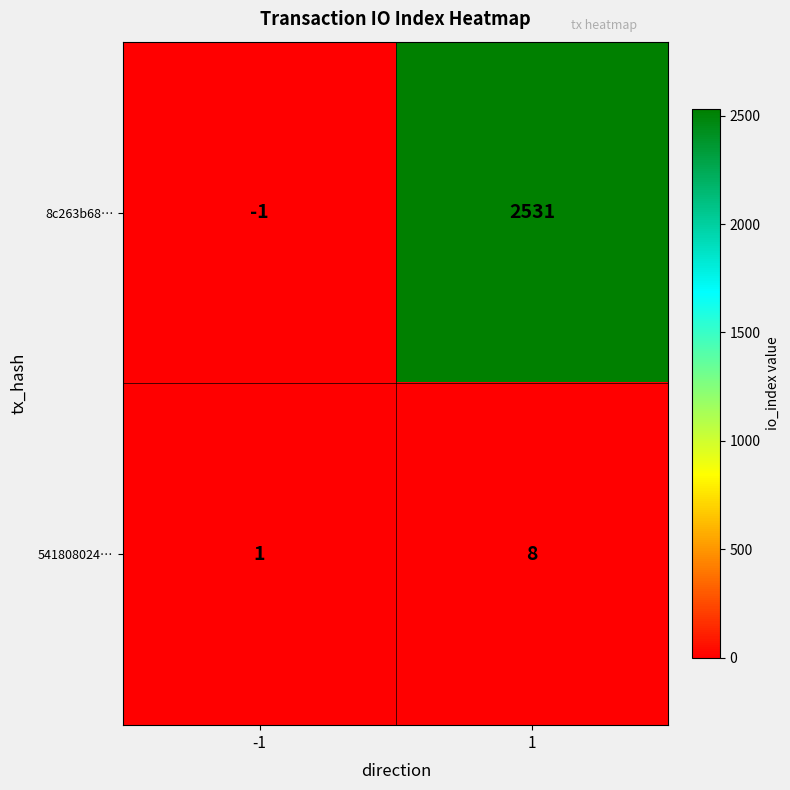

Is it true that 541808024… equals 8 at 1?

True